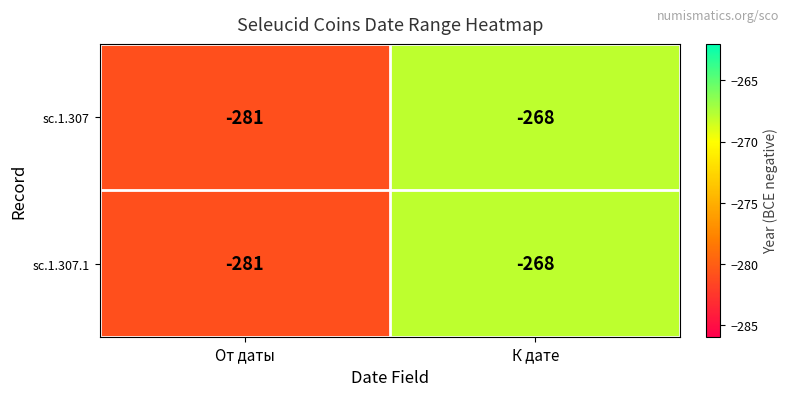

Reading left to right, what are all the values shown in this chart?

sc.1.307: От даты=-281	К дате=-268
sc.1.307.1: От даты=-281	К дате=-268